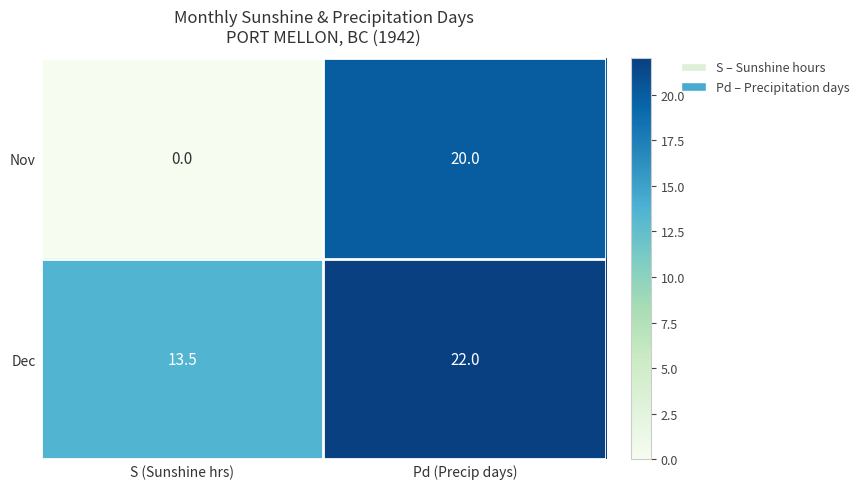

Rank the categories by Dec value from highest to lowest.

Pd (Precip days), S (Sunshine hrs)